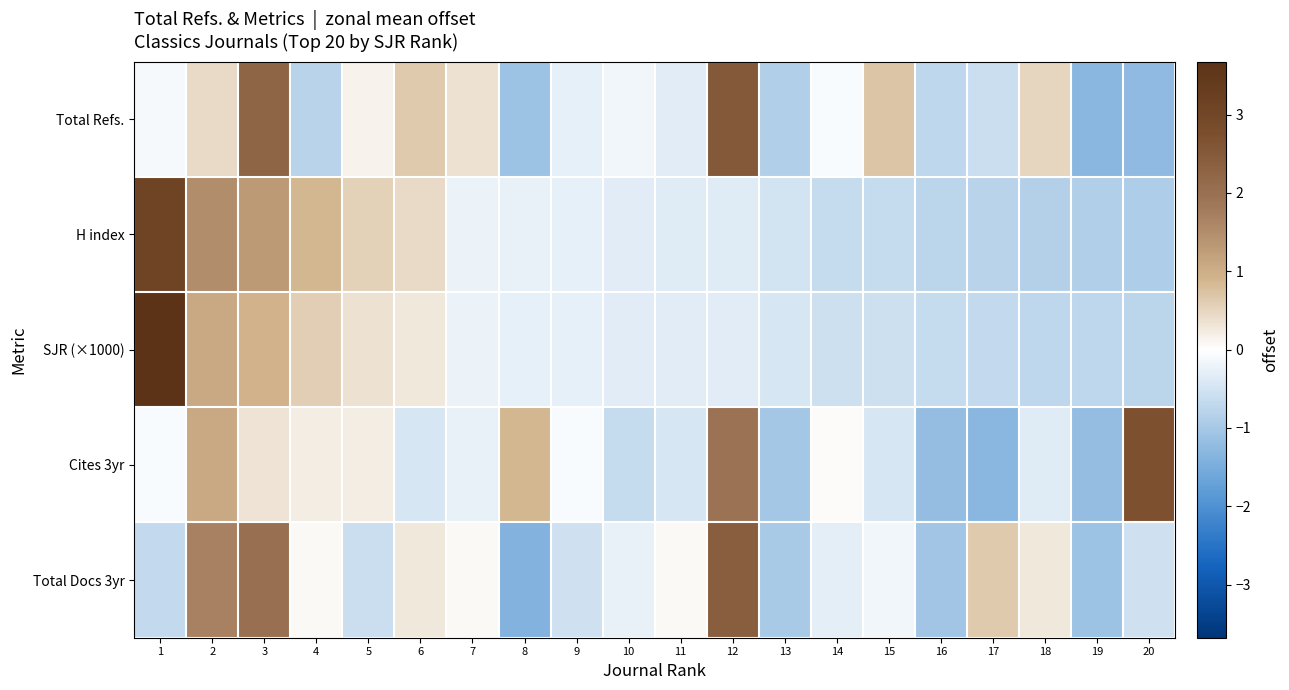

Rank the series by their maximum value, from lowest to highest.

Total Docs 3yr, Total Refs., Cites 3yr, H index, SJR (×1000)